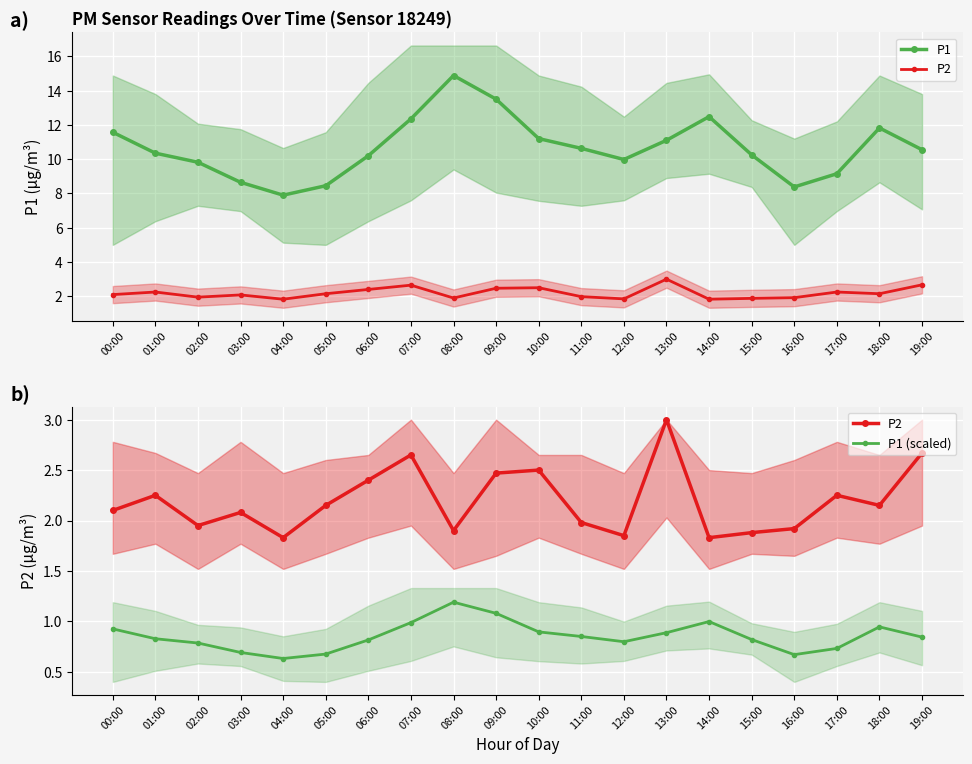

How many lines are shown in the chart?

3